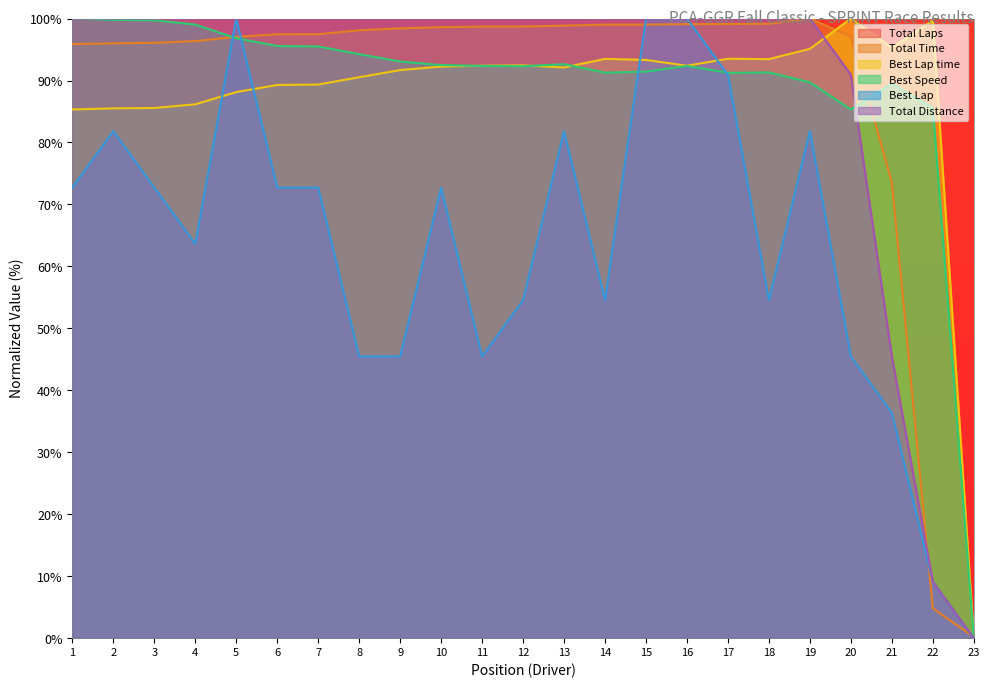

How many interior local valleys does the Best Speed series have?

4